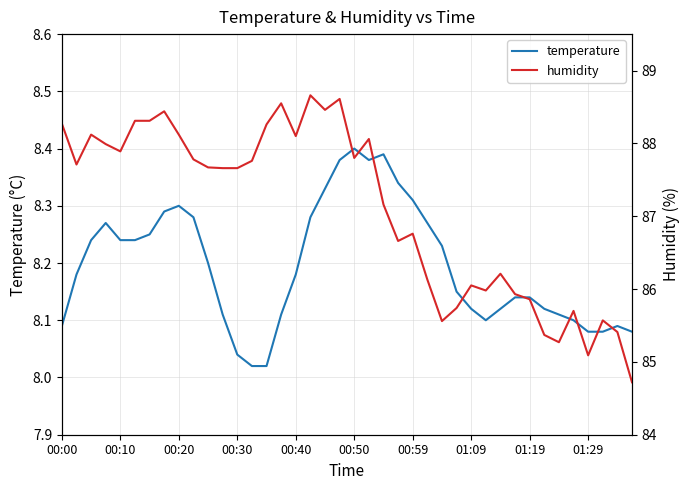

True or false: humidity and temperature intersect in this chart.

False